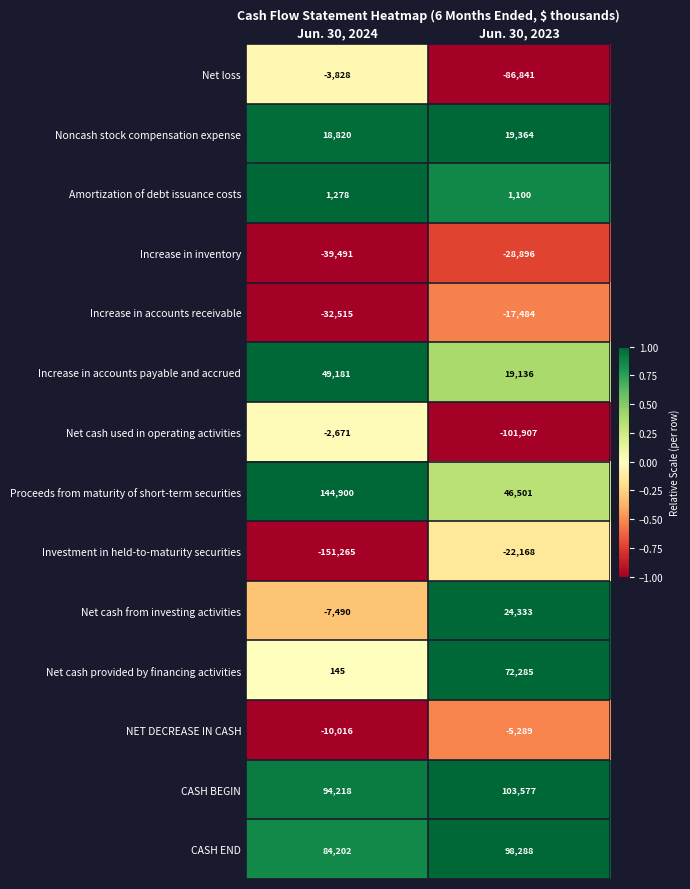

Reading left to right, extract all data points from this chart.

Net loss: -3828	-86841
Noncash stock compensation expense: 18820	19364
Amortization of debt issuance costs: 1278	1100
Increase in inventory: -39491	-28896
Increase in accounts receivable: -32515	-17484
Increase in accounts payable and accrued: 49181	19136
Net cash used in operating activities: -2671	-101907
Proceeds from maturity of short-term securities: 144900	46501
Investment in held-to-maturity securities: -151265	-22168
Net cash from investing activities: -7490	24333
Net cash provided by financing activities: 145	72285
NET DECREASE IN CASH: -10016	-5289
CASH BEGIN: 94218	103577
CASH END: 84202	98288